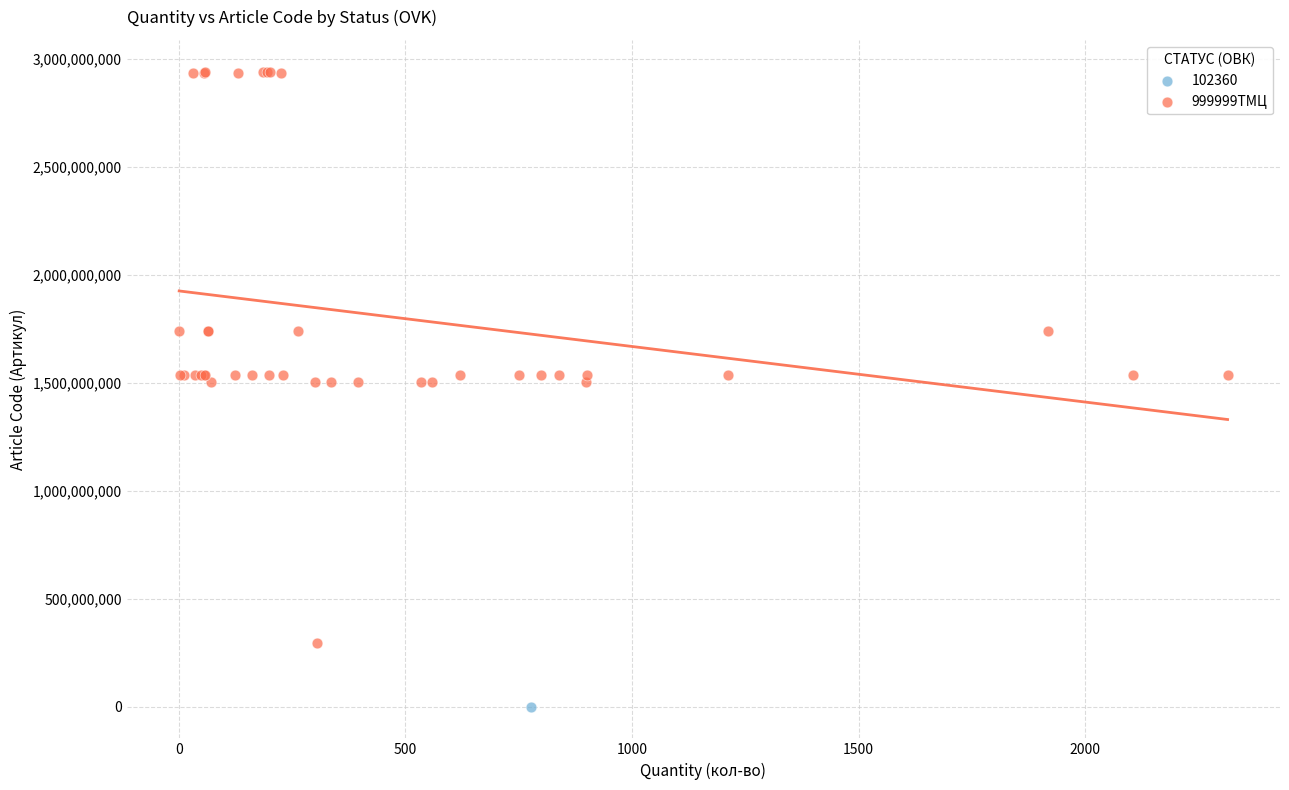

What are all the series names shown in the legend?

102360, 999999ТМЦ